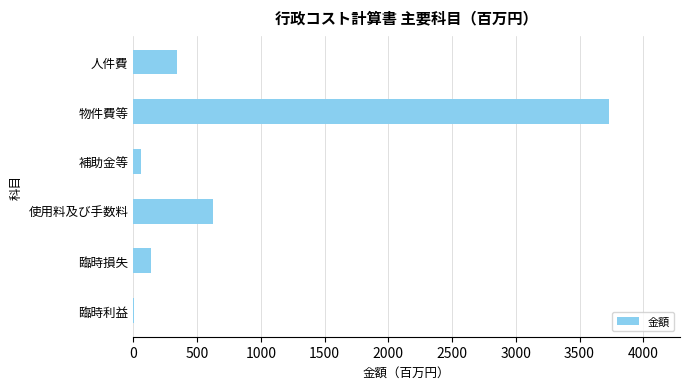

Reading bottom to top, transcribe all the data shown in this chart.

臨時利益=3	臨時損失=138	使用料及び手数料=625	補助金等=57	物件費等=3729	人件費=344